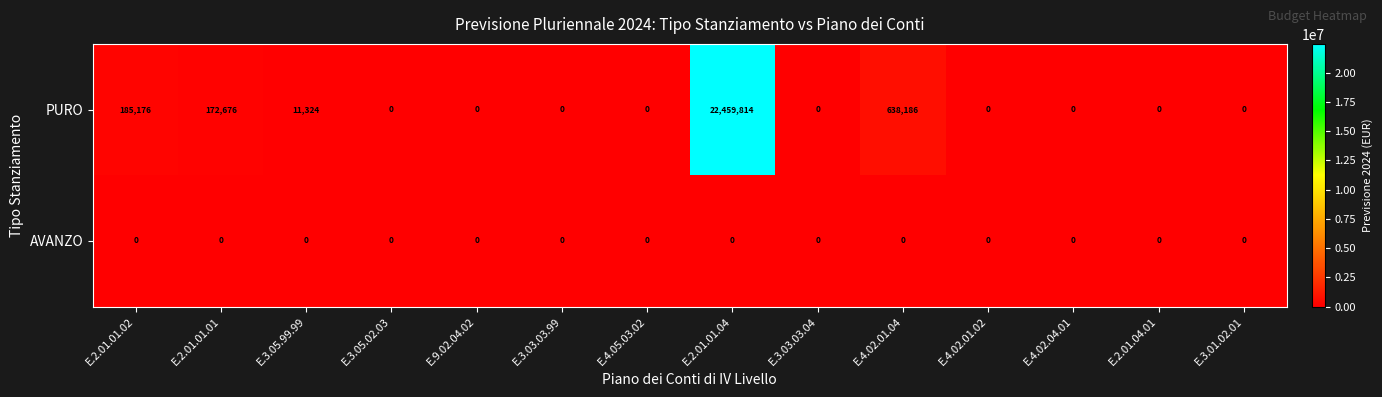

Which series has the largest total across all categories?

PURO